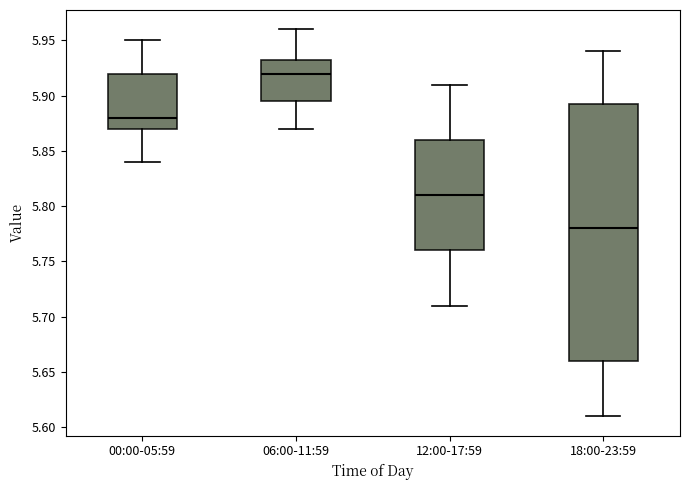

Which box has the lowest median line?

18:00-23:59